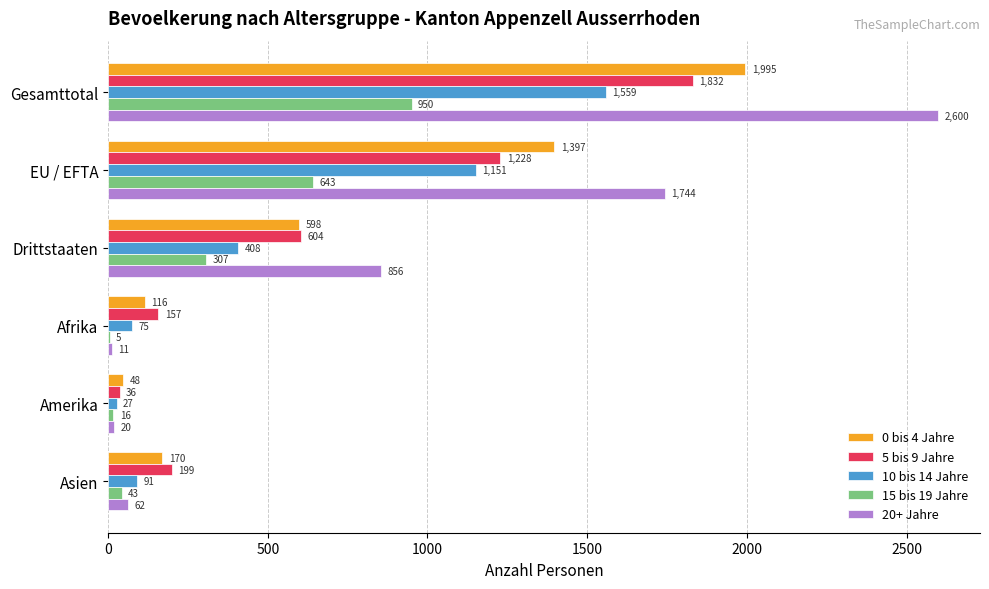

At which label is 0 bis 4 Jahre closest to 1021?

EU / EFTA